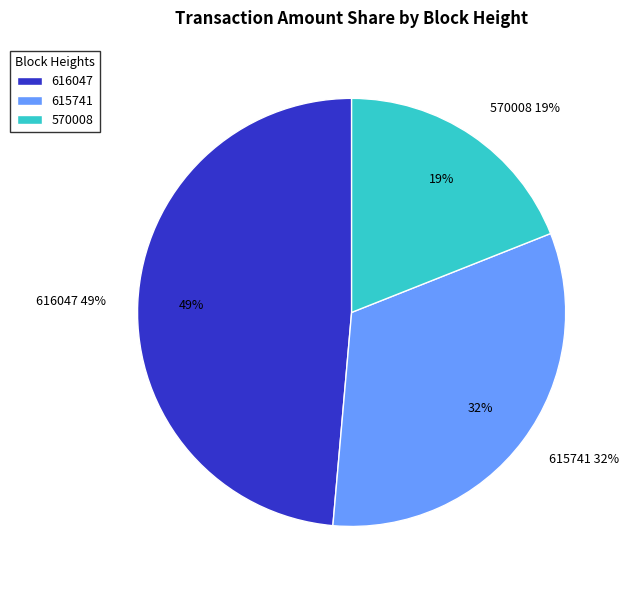

What is the largest slice in the pie chart?

616047